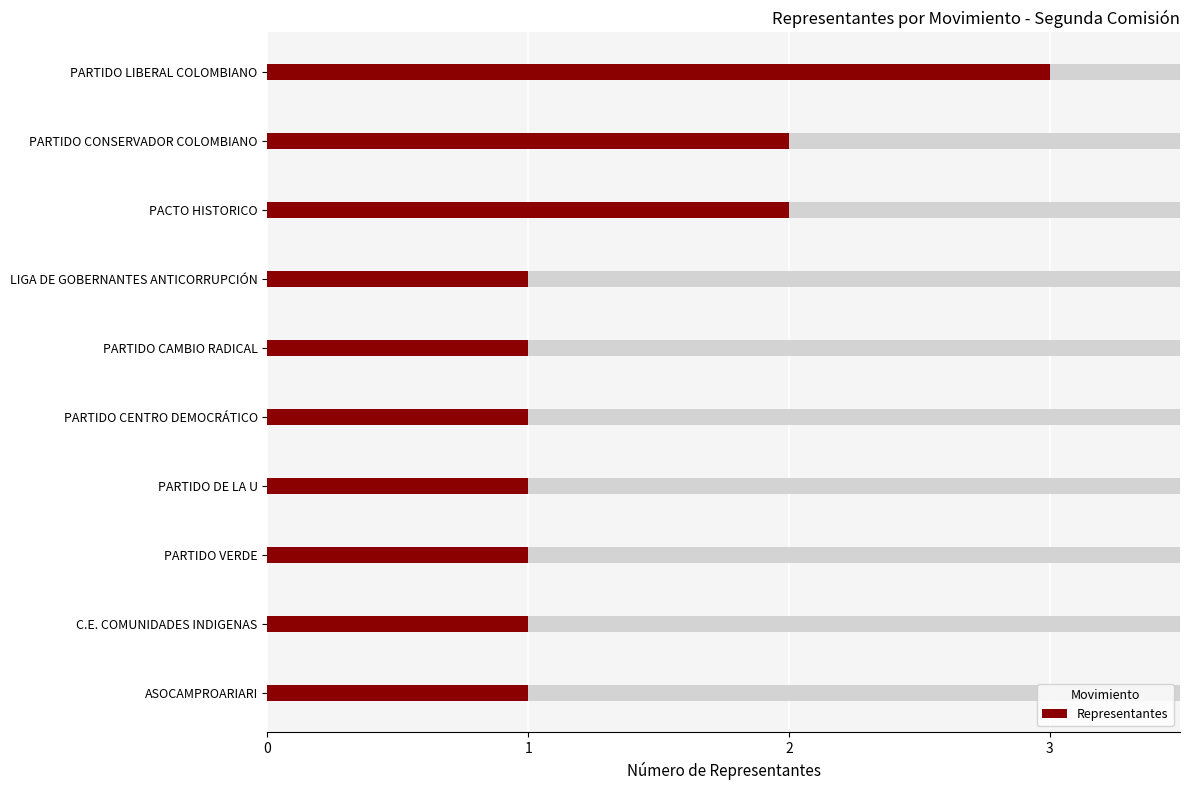

Does the chart contain stacked bars?

No